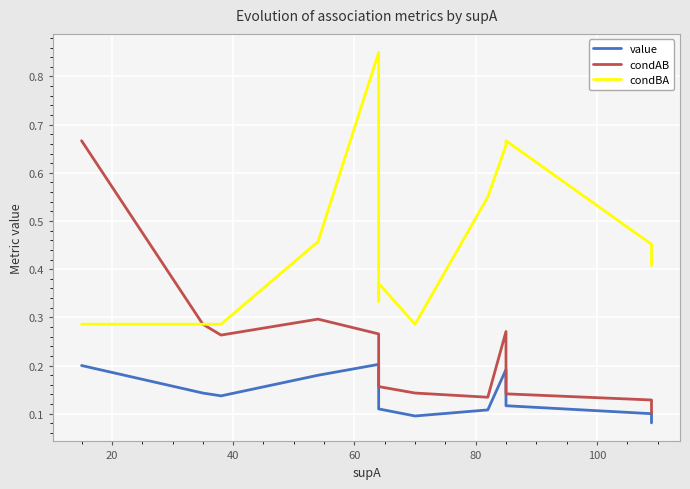

What is the value of the value point at the 14th from the left?

0.1